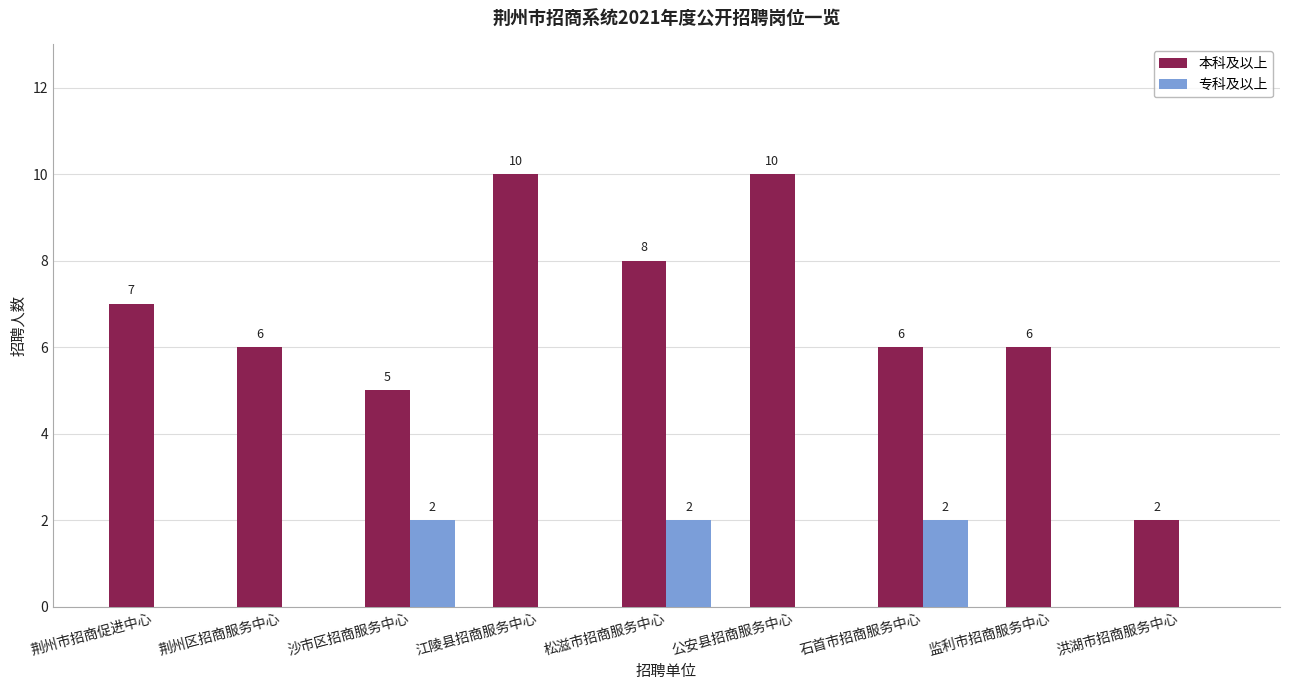

Count the 专科及以上 values in the range 0 to 2.

9